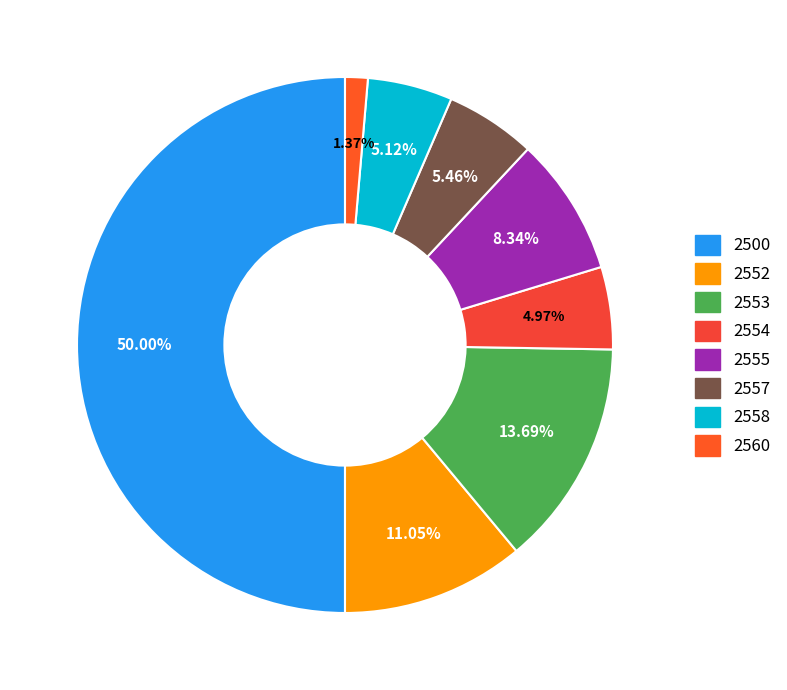

Which has a higher value, 2560 or 2555?

2555